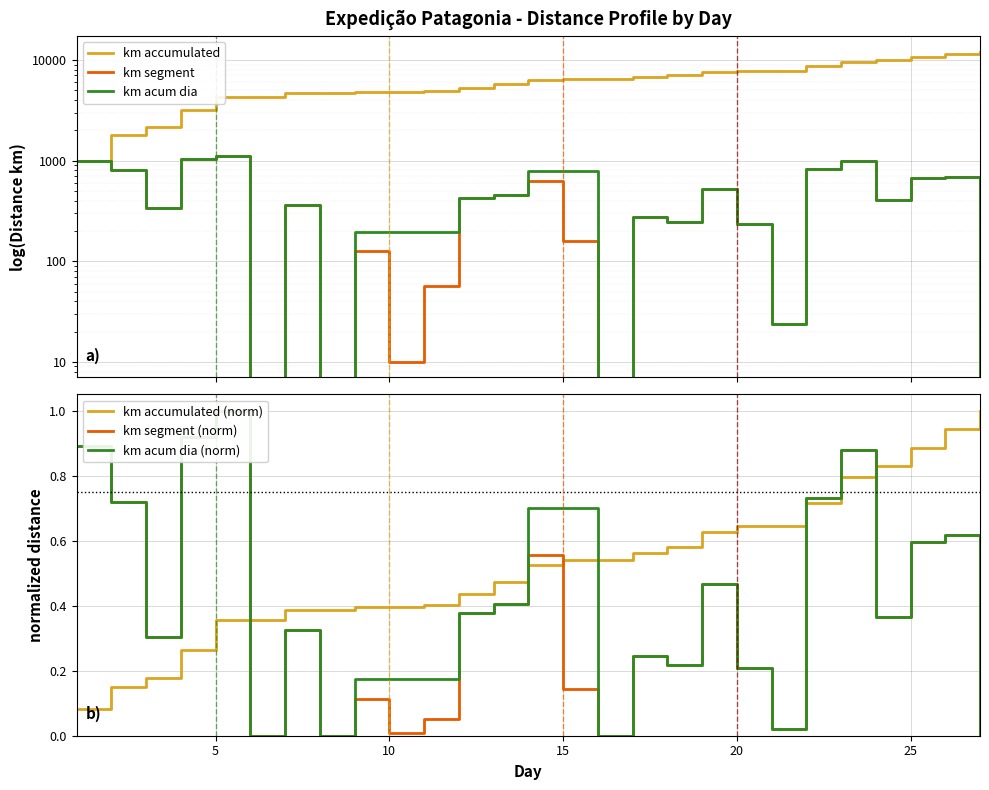

Does the chart display data point markers on the line(s)?

No